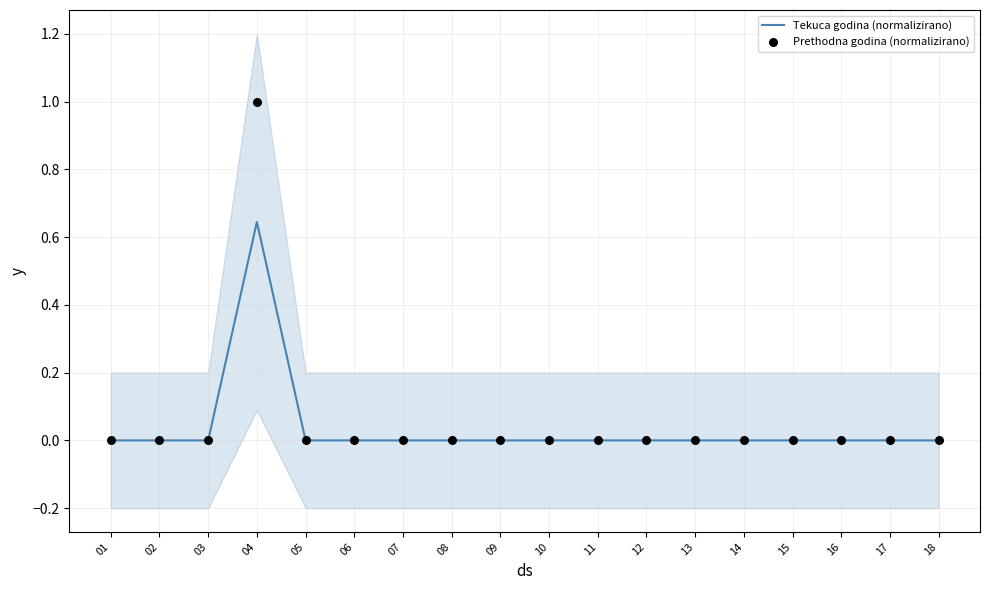

What are all the series names shown in the legend?

Tekuca godina (normalizirano), Prethodna godina (normalizirano)